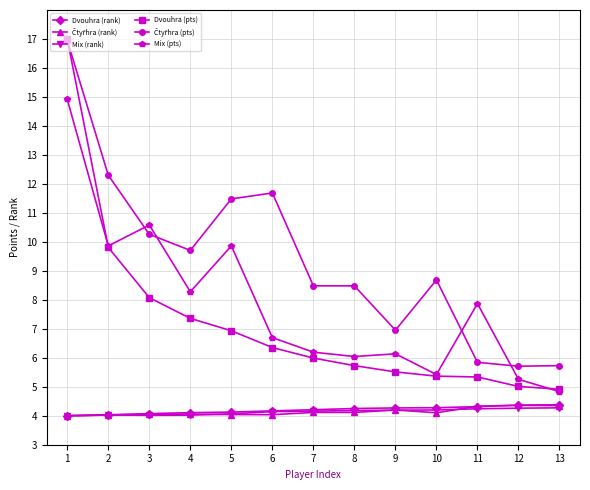

True or false: Mix (pts) has more than 2 points higher than both neighbors.

True